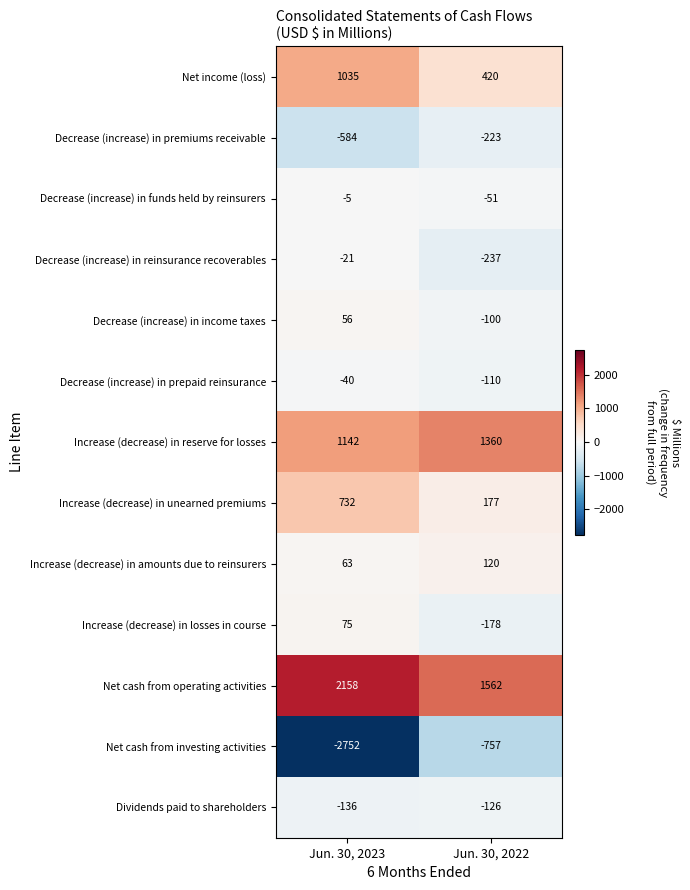

Between Jun. 30, 2023 and Jun. 30, 2022, which series saw the biggest shift?

Net cash from investing activities